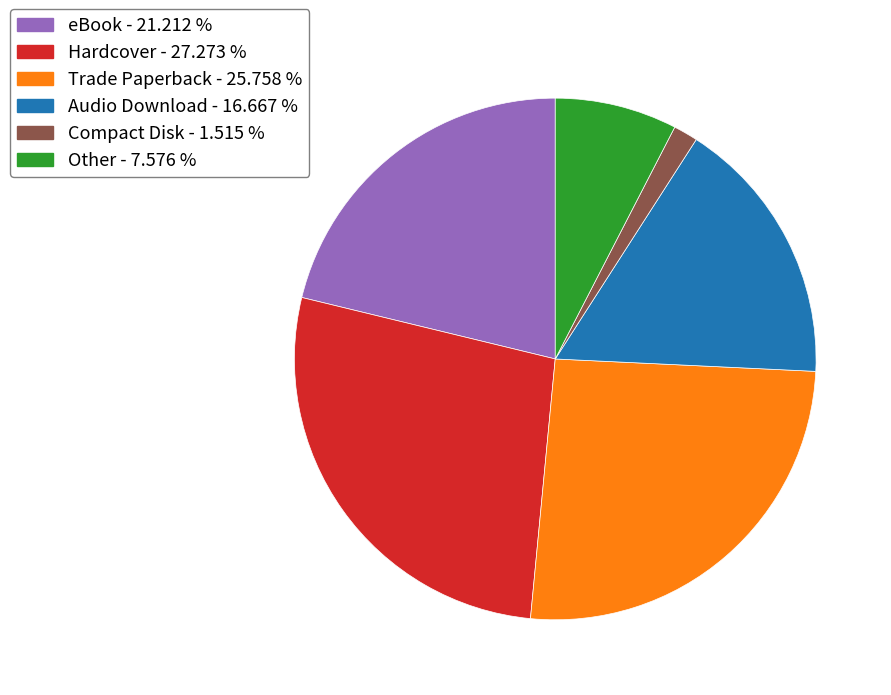

What is the ratio of the value at eBook - 21.212 % to the value at Hardcover - 27.273 %?

0.8